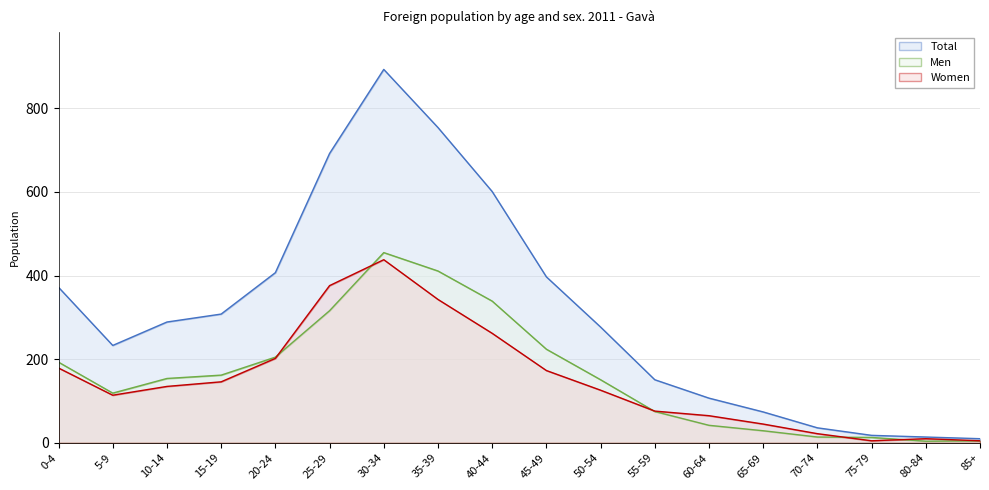

What is the sum of all Women values?

2722